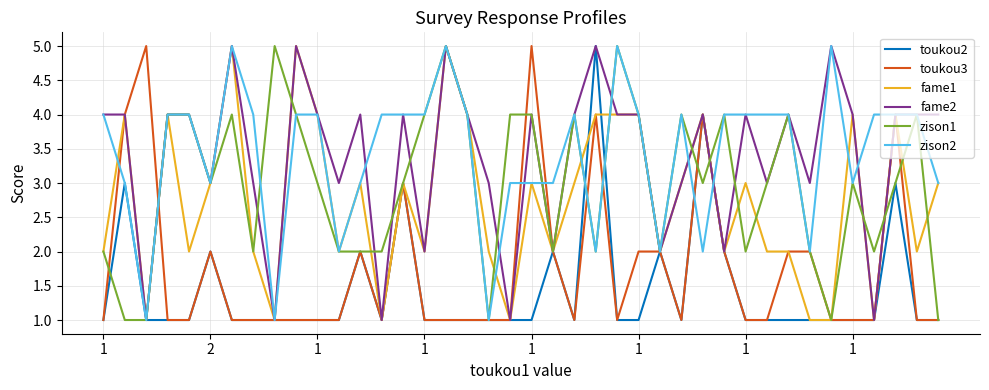

What is the difference between the second highest and second lowest values in the fame1 series?

4